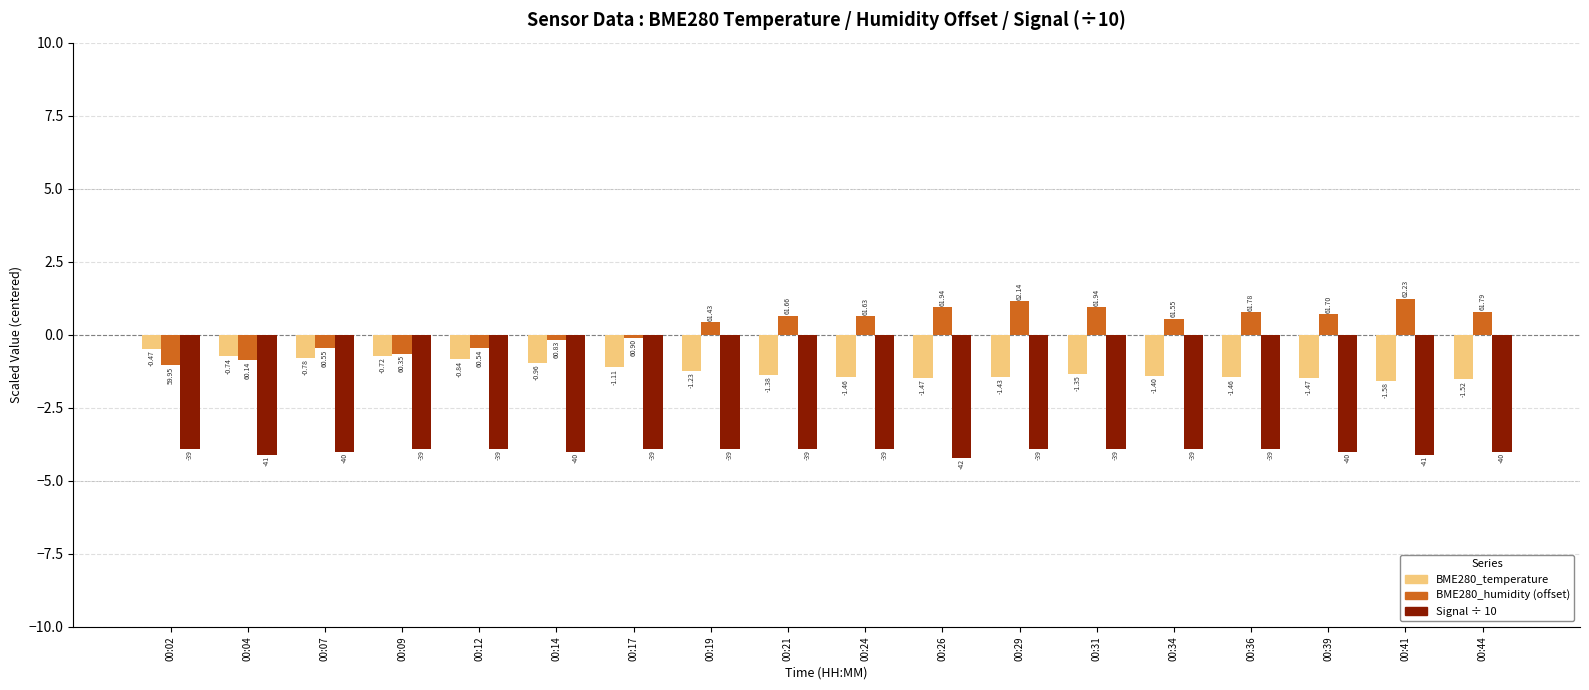

What is the total value across all series at 00:12?

-5.2